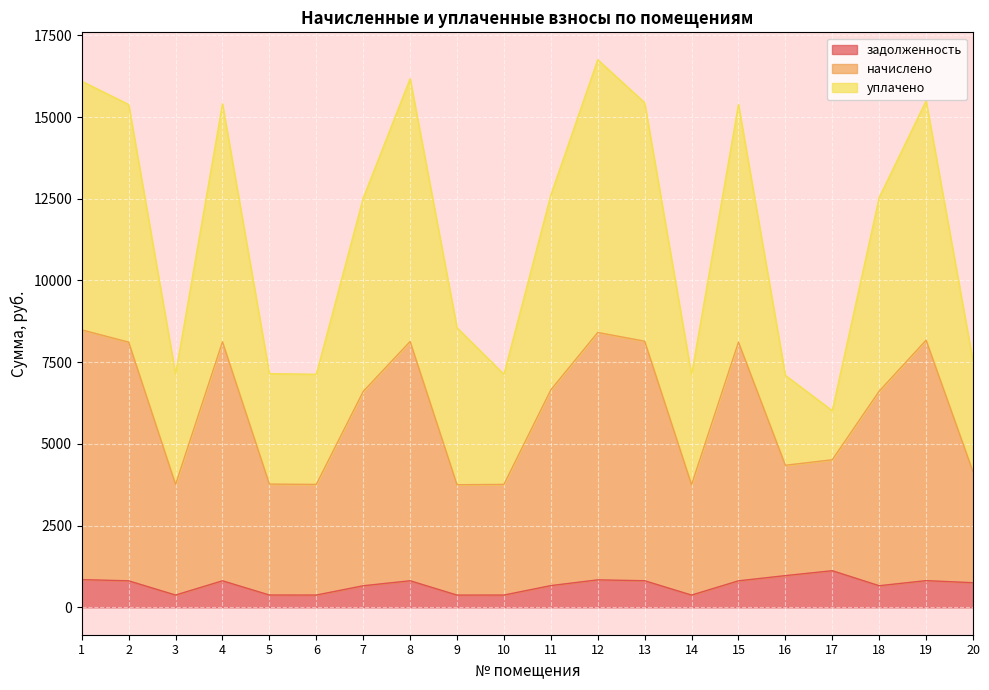

Which label corresponds to the largest value in the chart?

12